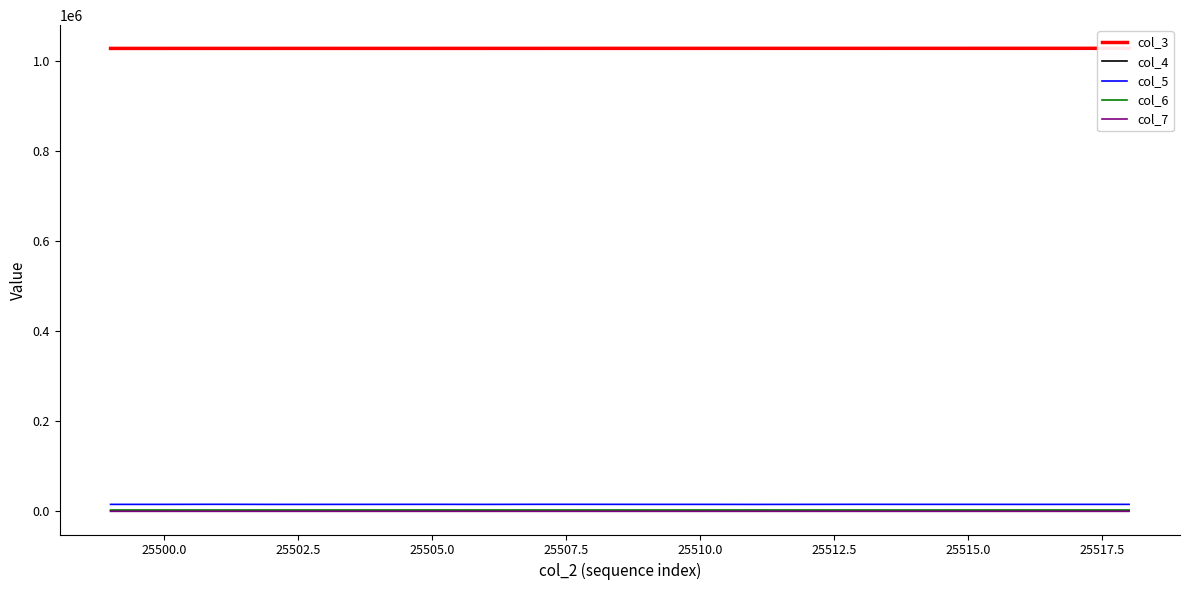

In col_6, how many points are higher than both neighbors (excluding endpoints)?

5